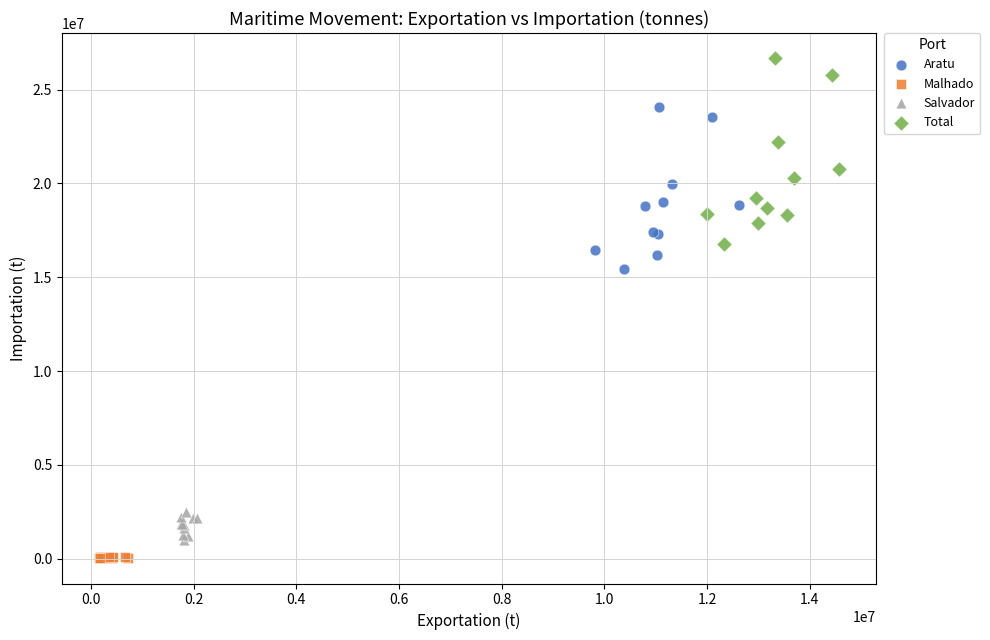

What are all the series names shown in the legend?

Aratu, Malhado, Salvador, Total